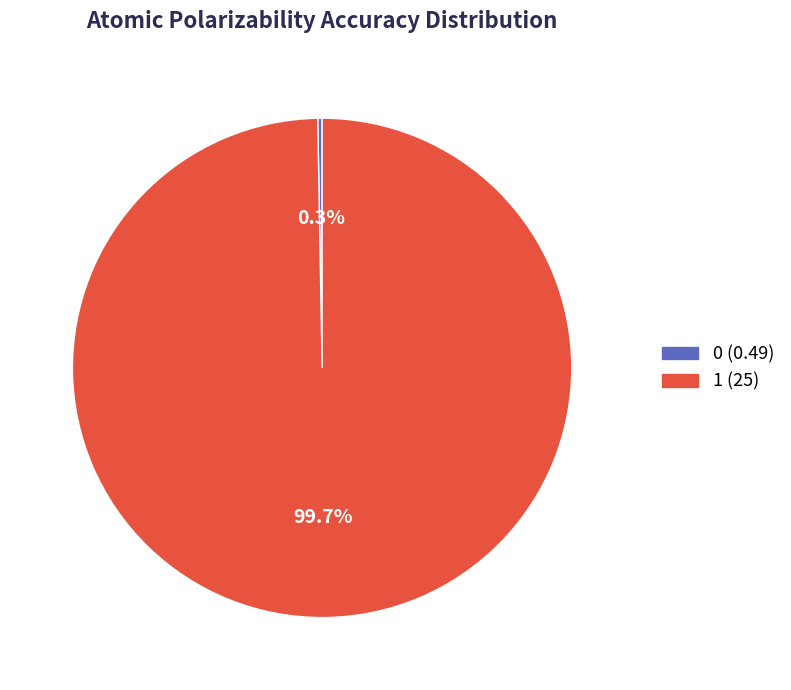

Is there a majority slice in this chart?

Yes